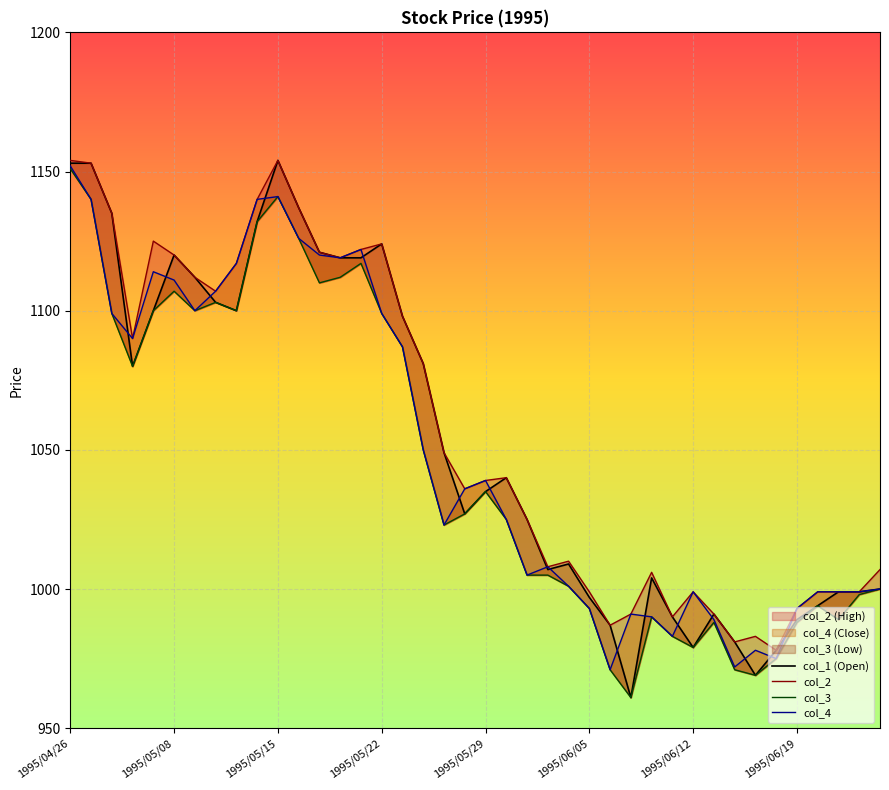

Is it true that col_2 equals 1555 at 36?

False